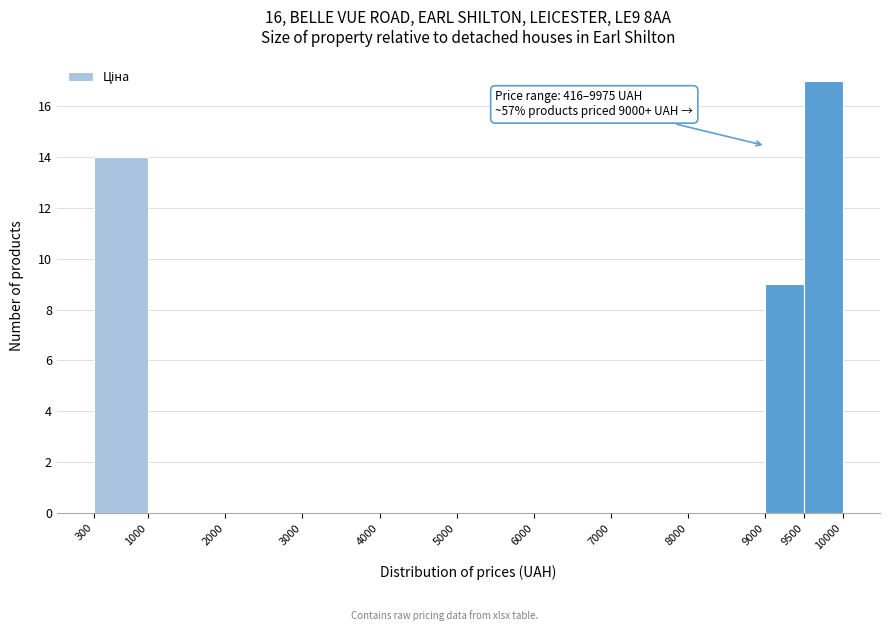

Which range on the x-axis has the tallest bar?

9500 to 10000